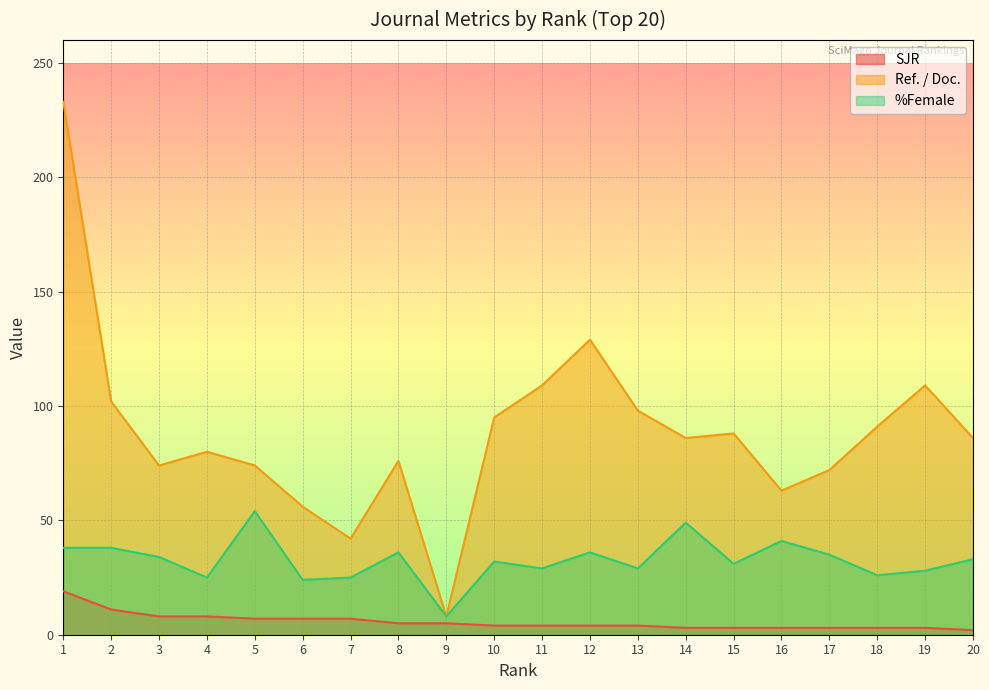

Which has a higher value, 20 or 1?

1